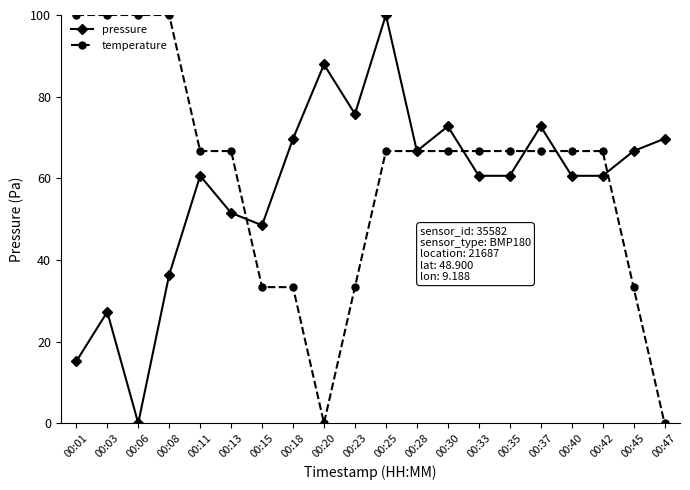

Between 00:13 and 00:15, which series saw the biggest shift?

temperature